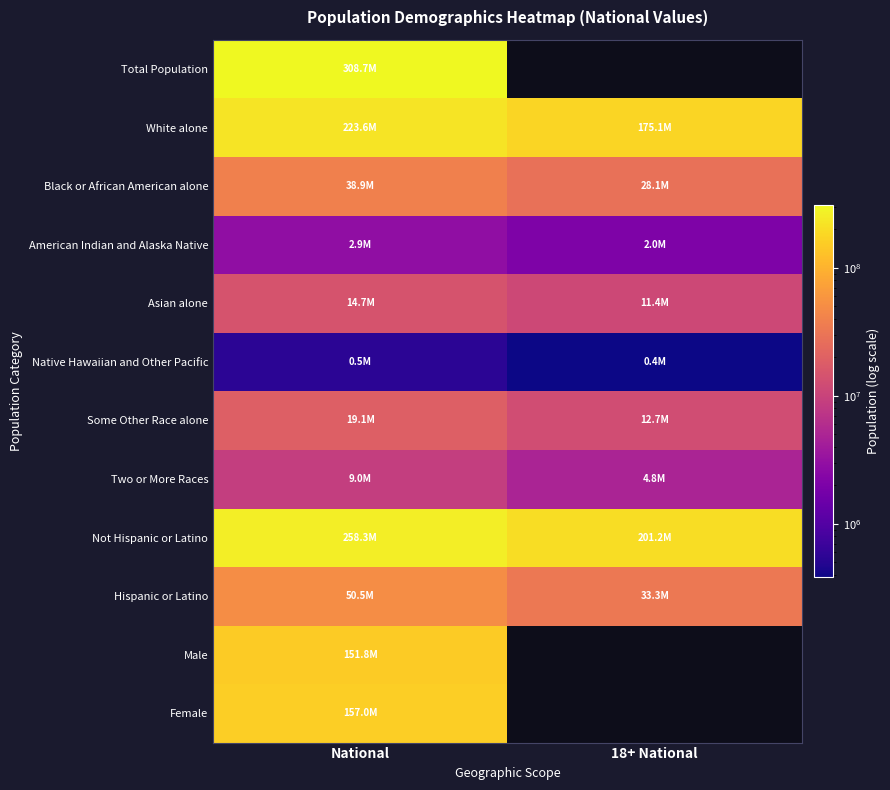

Rank the series by their maximum value, from highest to lowest.

Total Population, Not Hispanic or Latino, White alone, Female, Male, Hispanic or Latino, Black or African American alone, Some Other Race alone, Asian alone, Two or More Races, American Indian and Alaska Native, Native Hawaiian and Other Pacific